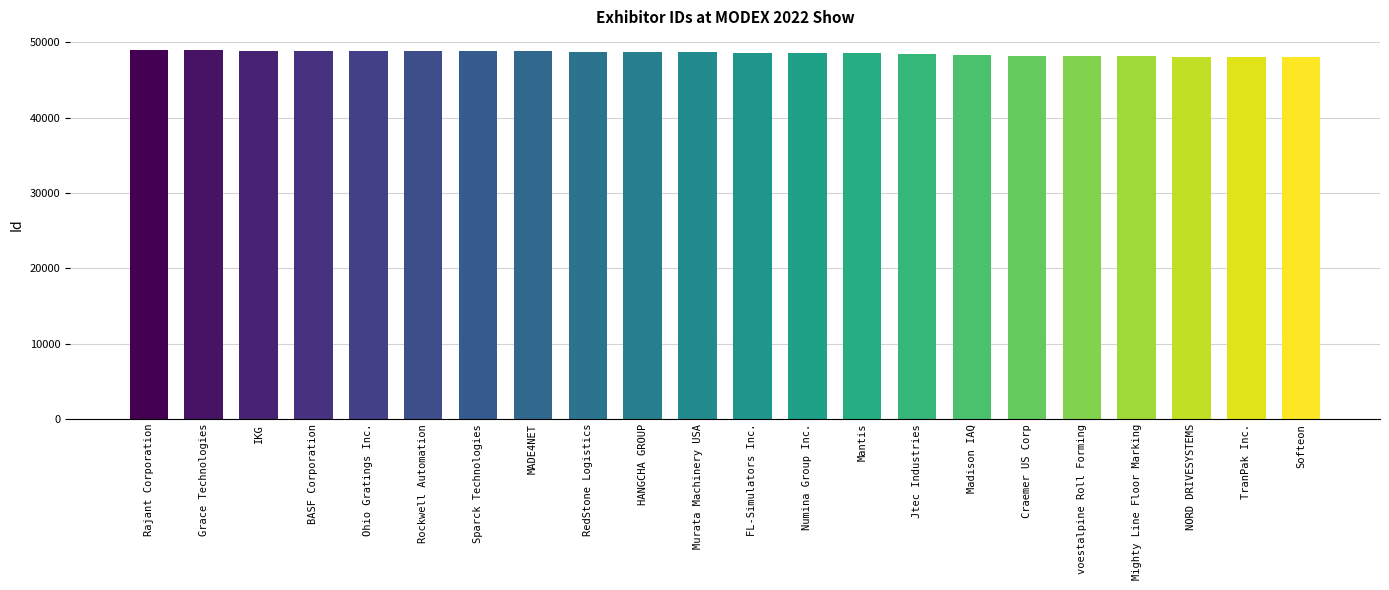

What is the difference between the maximum and second lowest values?

921